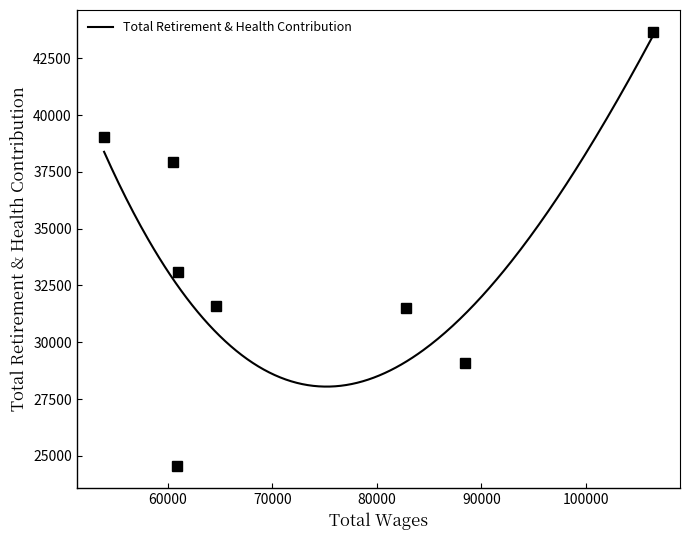

What is the highest value of the Total Retirement & Health Contribution series?

43455.5